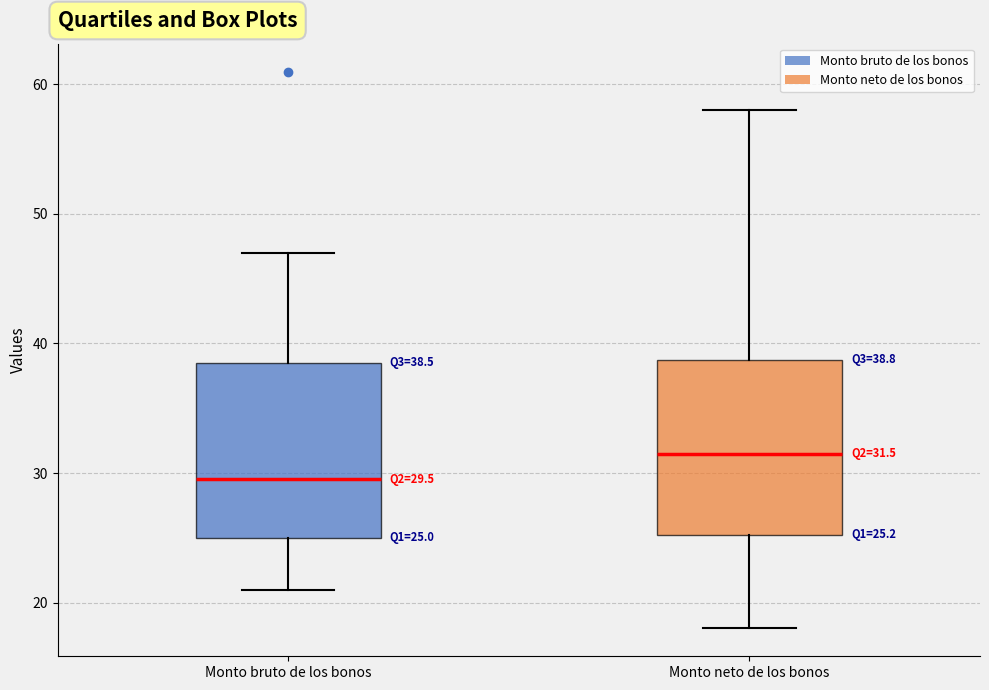

Which box's median line is the lowest?

Monto bruto de los bonos